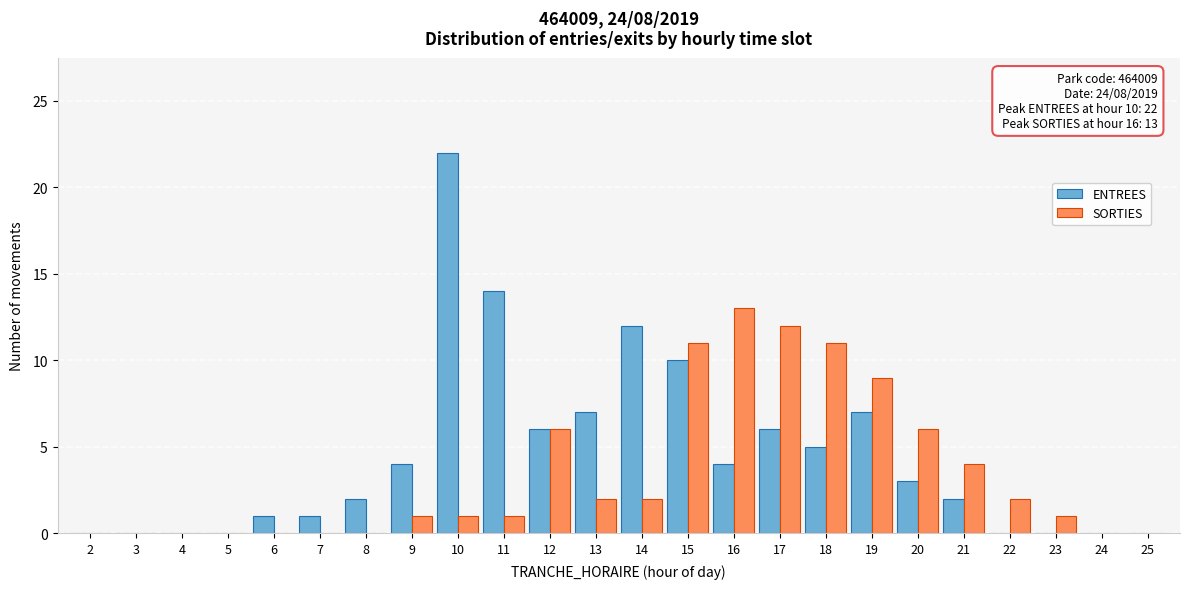

The ENTREES series shows 3 at 8. True or false?

False